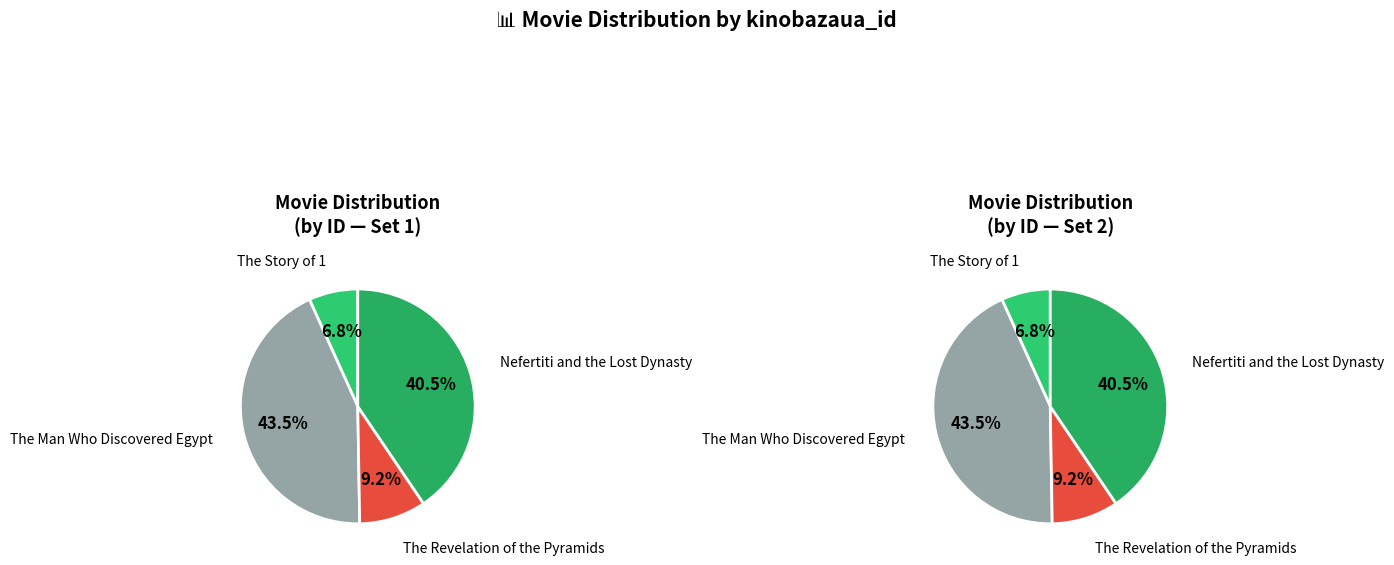

To the nearest percent, what percentage of the pie is The Story of 1 (2005)?

7%